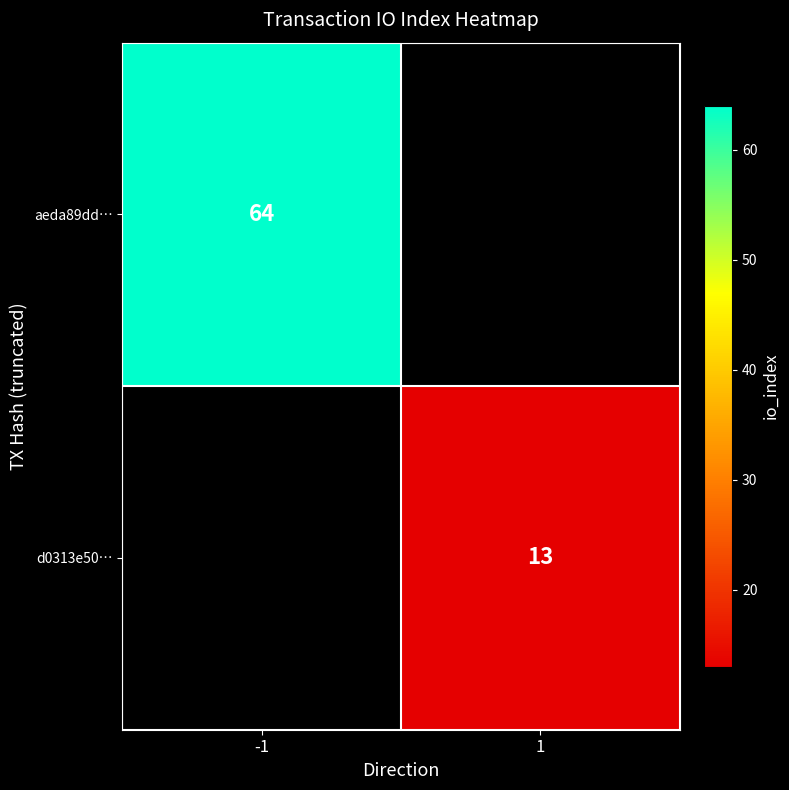

Is it true that aeda89dd… equals 97.9 at -1?

False